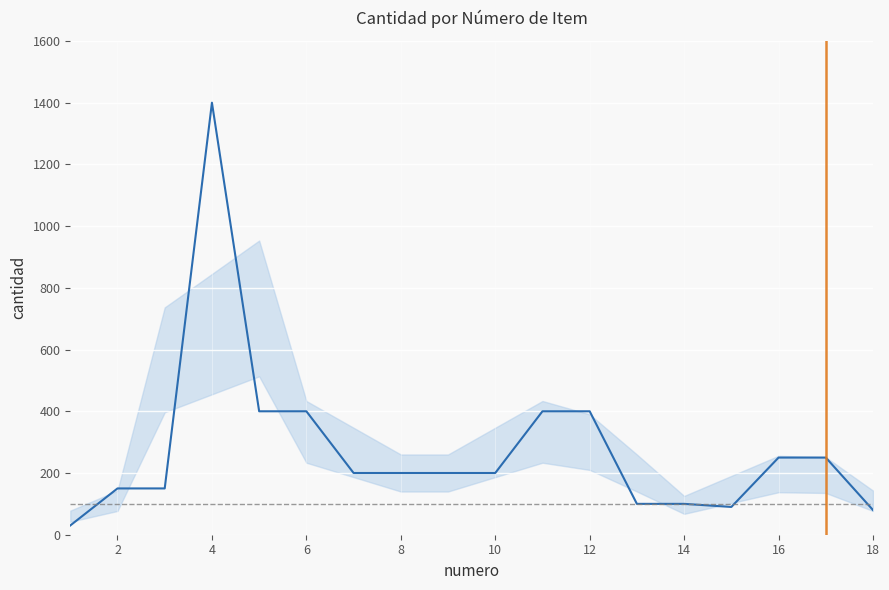

What is the maximum value shown in the chart?

1400